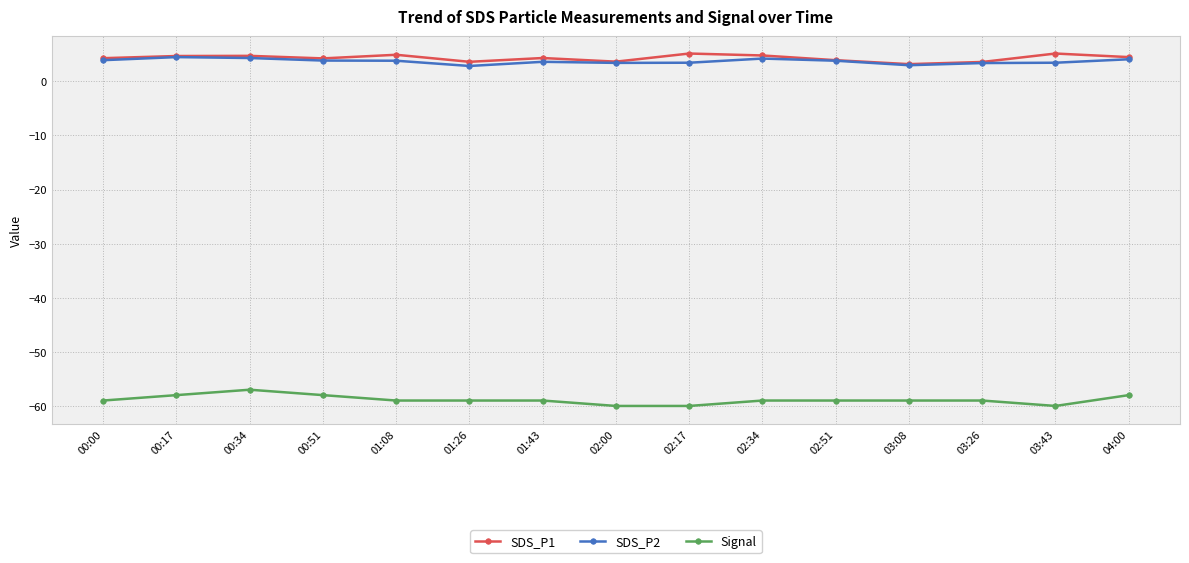

What is the highest value of the Signal series?

-57.0